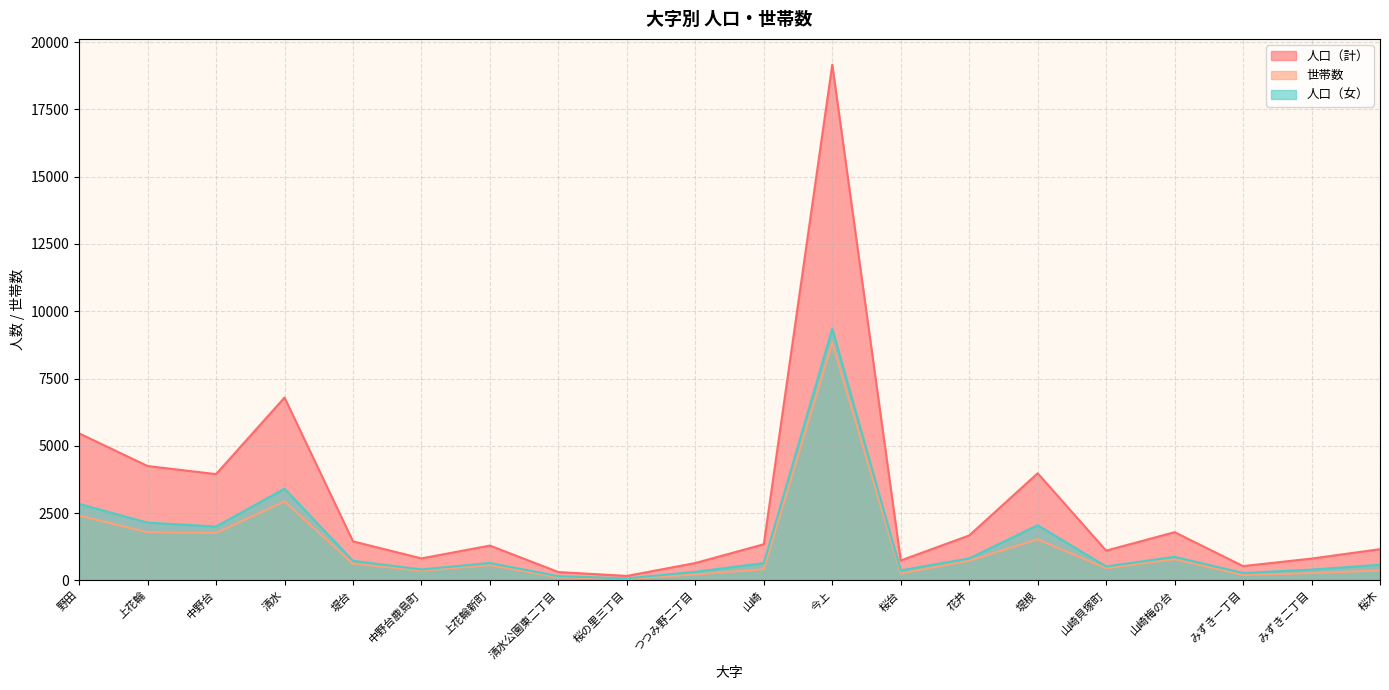

What are all the series names shown in the legend?

人口（計）, 世帯数, 人口（女）